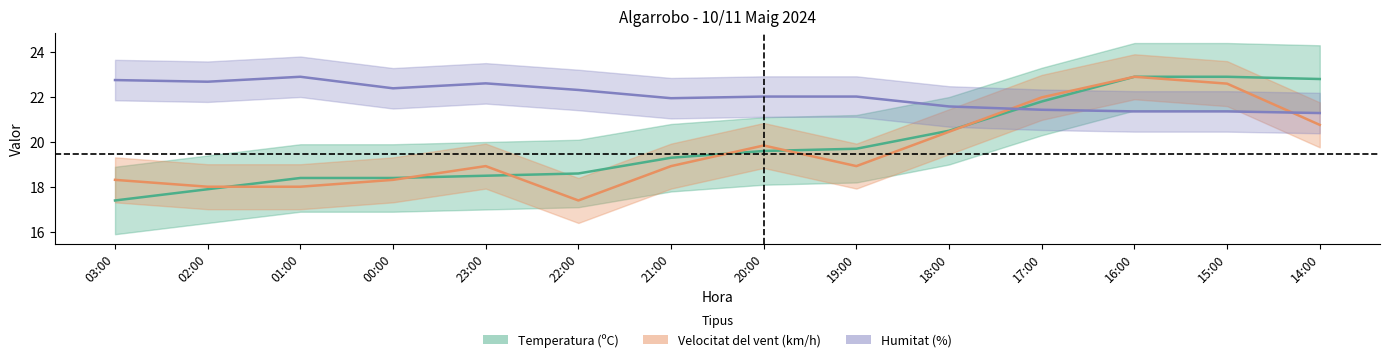

True or false: Humitat and Temperatura intersect in this chart.

True